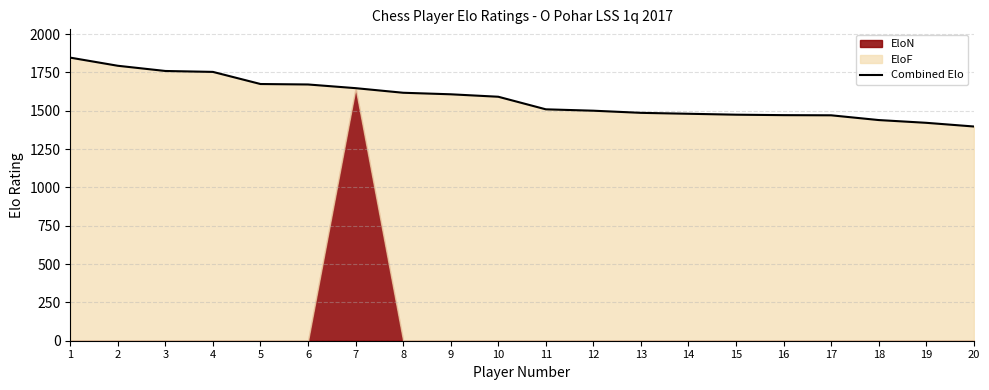

What is the minimum value shown in the chart?

1397